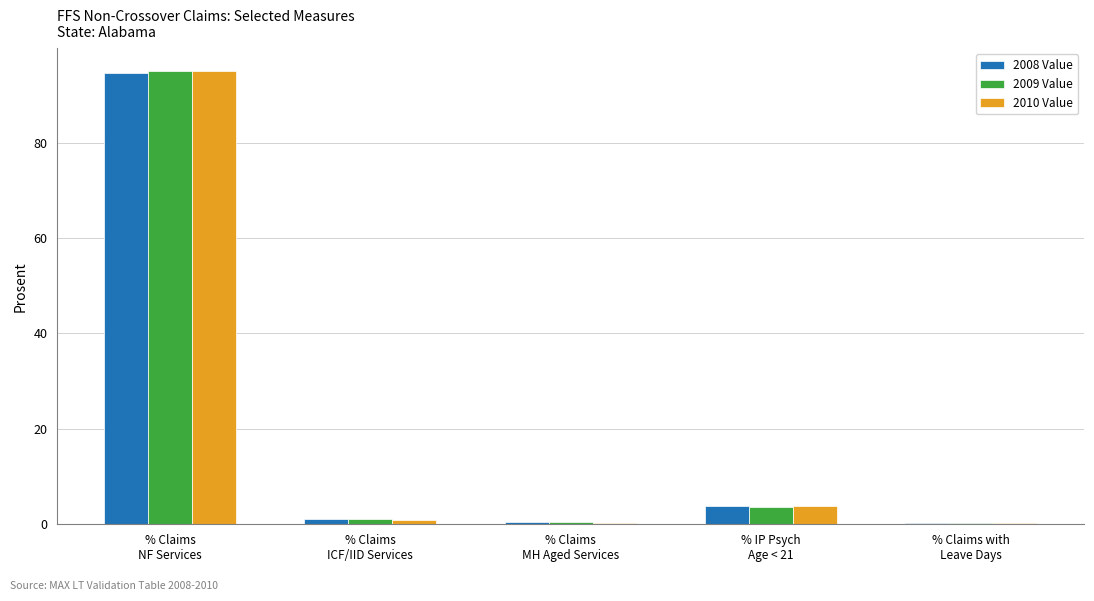

What is the average value of the 2010 Value series?

20.1